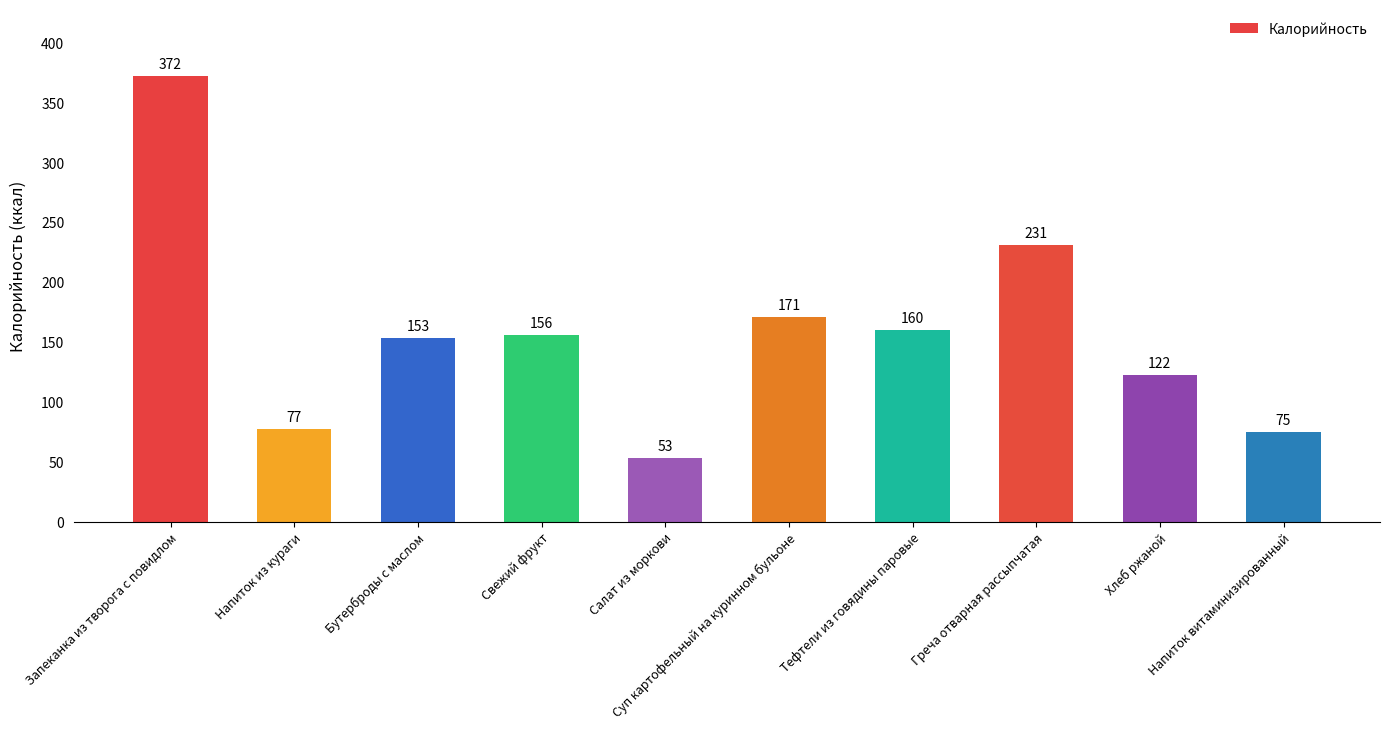

Between Салат из моркови and Запеканка из творога с повидлом, which is larger?

Запеканка из творога с повидлом